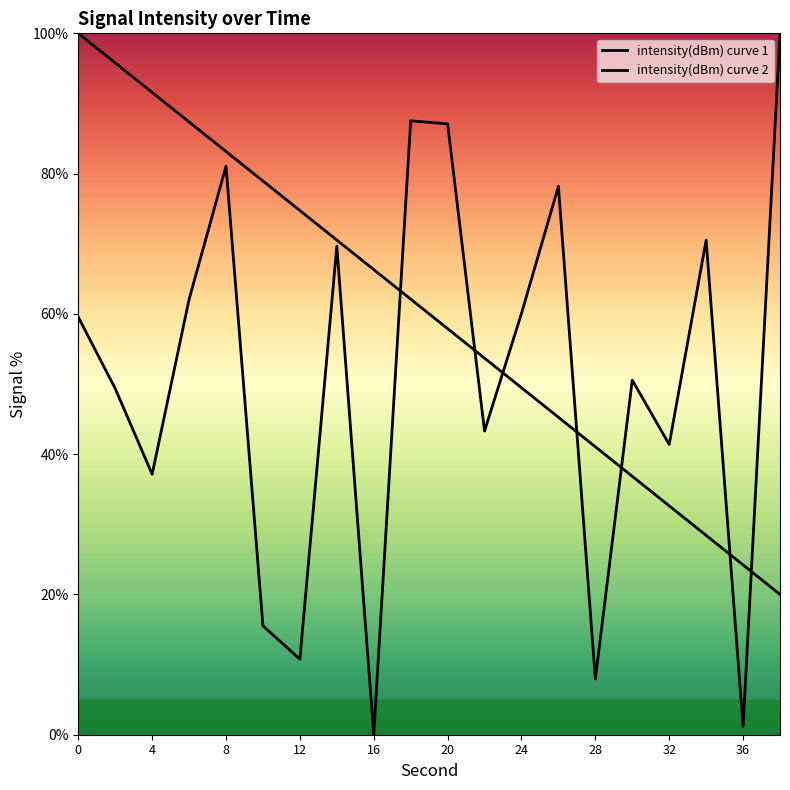

How many times do intensity(dBm) curve 1 and intensity(dBm) curve 2 cross each other?

7